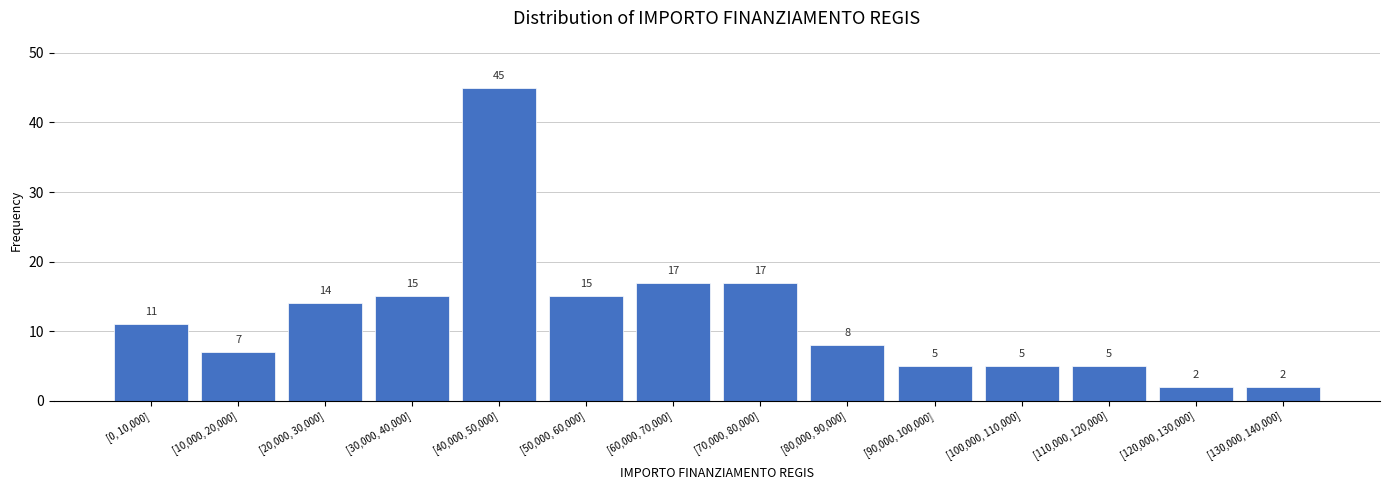

Reading right to left, transcribe all the data shown in this chart.

[130,000, 140,000]=2	[120,000, 130,000]=2	[110,000, 120,000]=5	[100,000, 110,000]=5	[90,000, 100,000]=5	[80,000, 90,000]=8	[70,000, 80,000]=17	[60,000, 70,000]=17	[50,000, 60,000]=15	[40,000, 50,000]=45	[30,000, 40,000]=15	[20,000, 30,000]=14	[10,000, 20,000]=7	[0, 10,000]=11